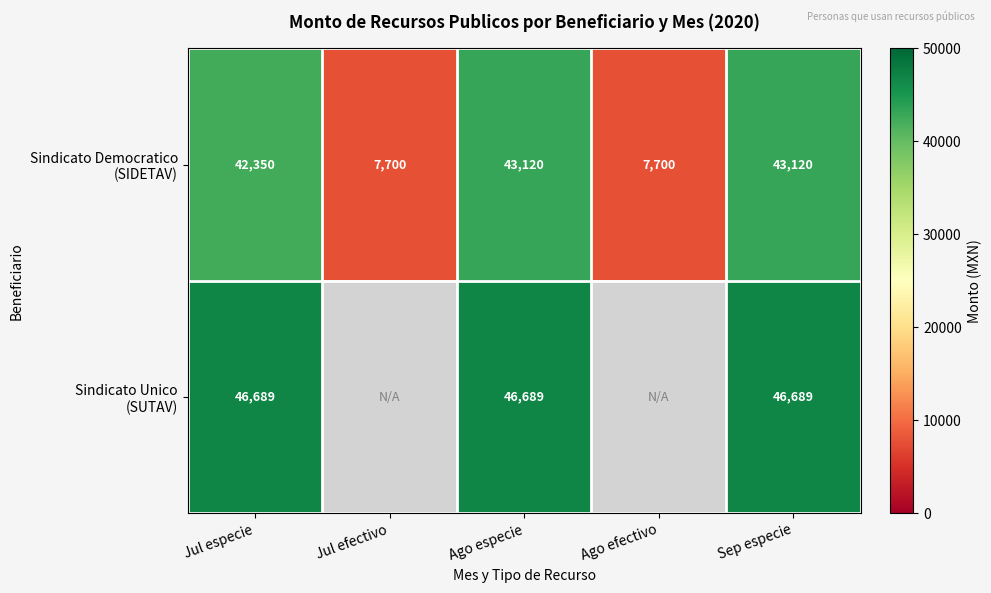

Which category has the highest value across all series?

Jul especie